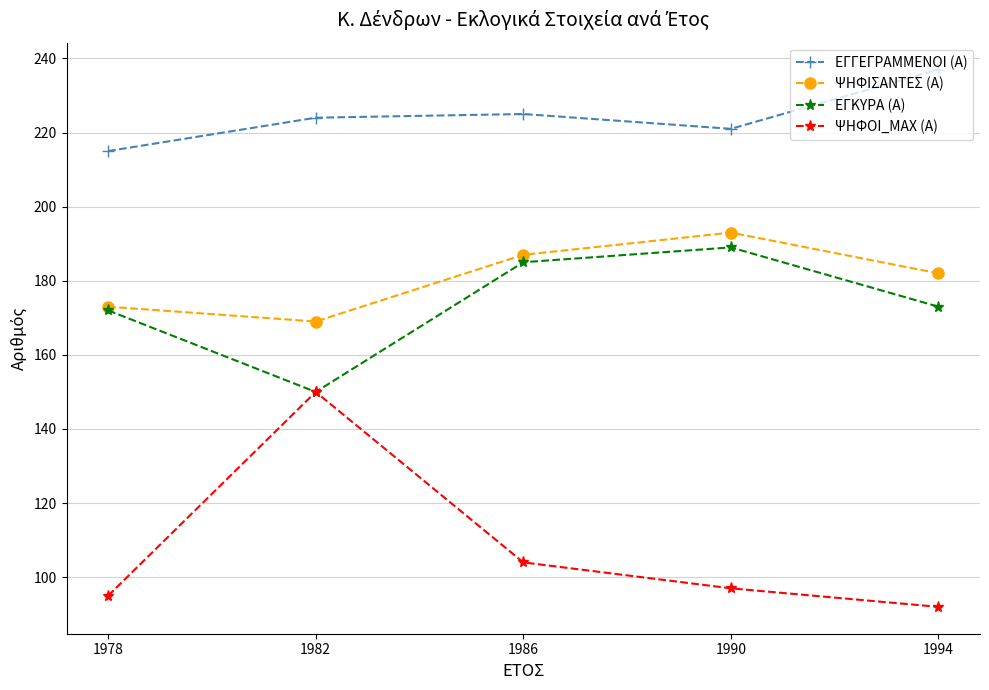

How many categories are shown in the chart?

5